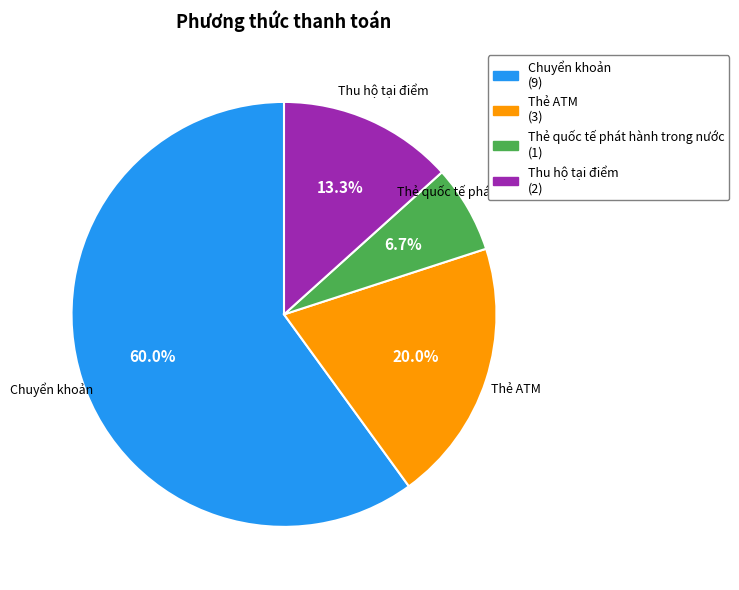

How many segments does this pie chart have?

4